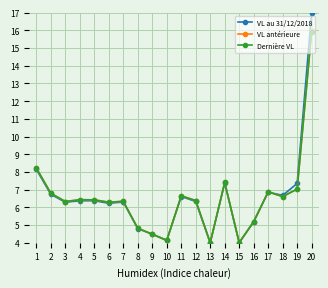

What is the total value across all series at 11?

19.9